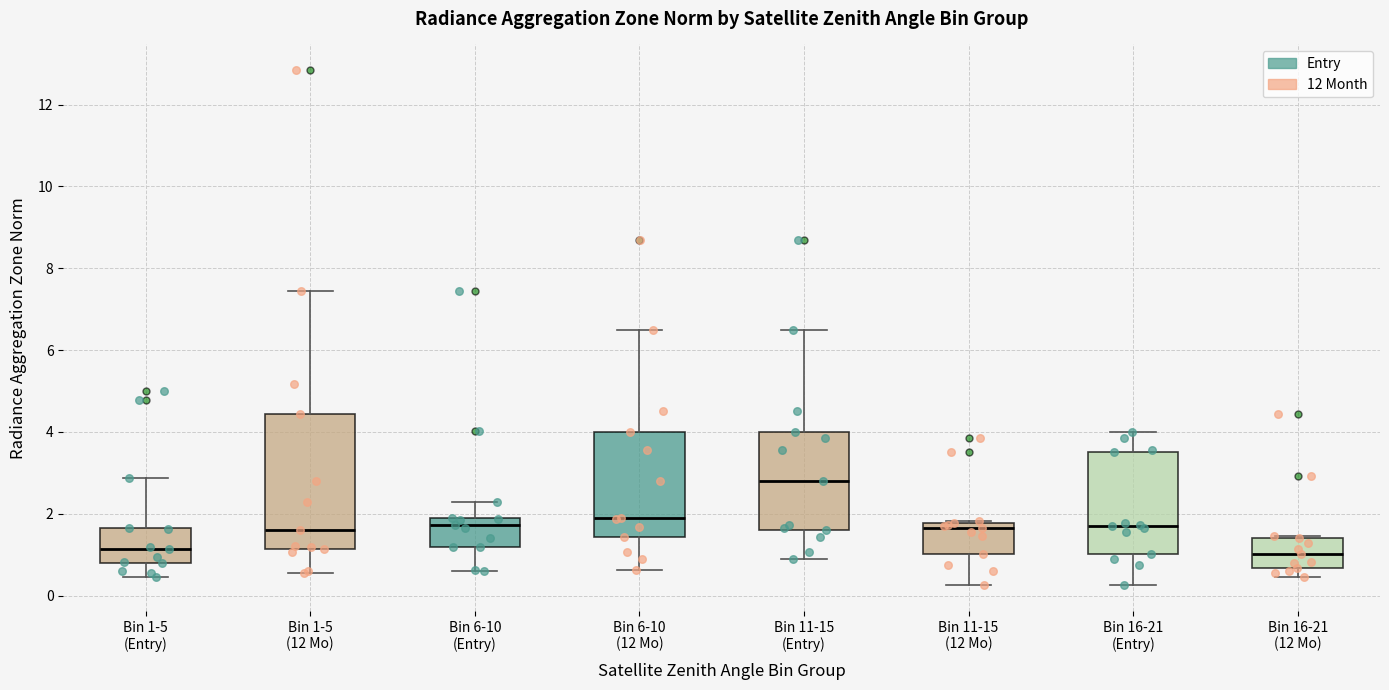

Which box has the highest median line?

Bin 11-15 (Entry)